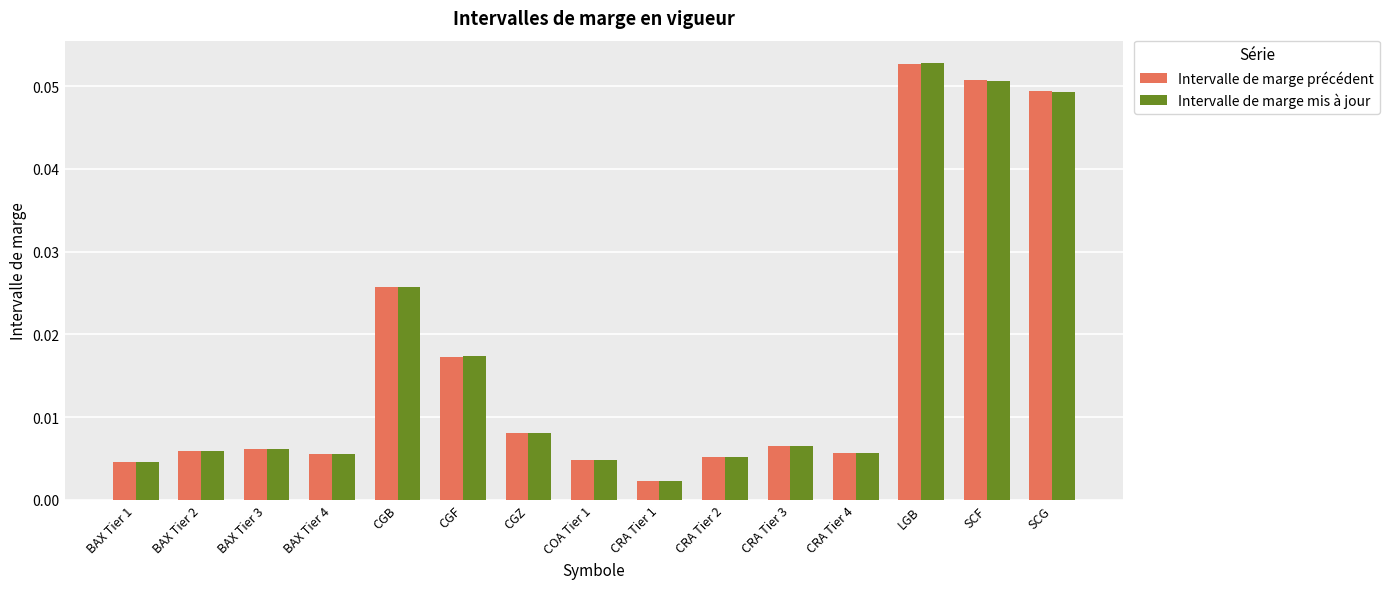

What are all the series names shown in the legend?

Intervalle de marge précédent, Intervalle de marge mis à jour